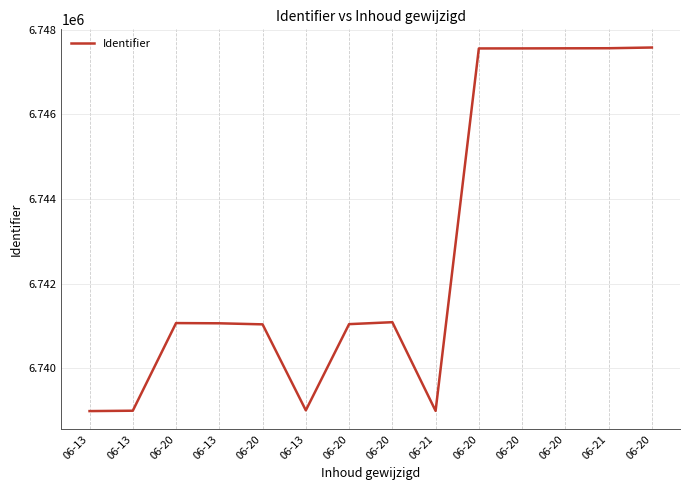

What is the approximate value at 06-20, to the nearest 50?

6741050